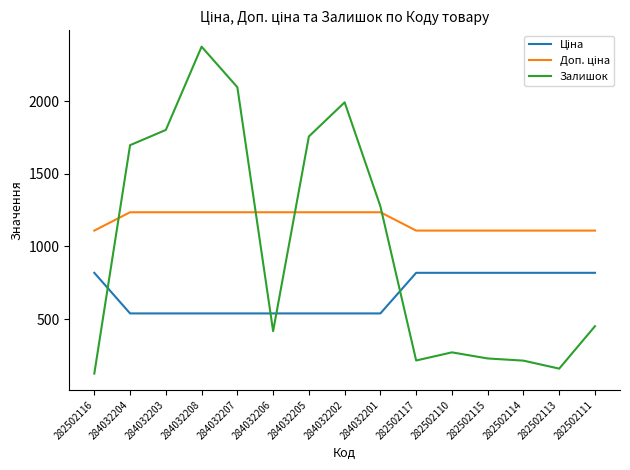

Read the Залишок value at 282502111.

451.0